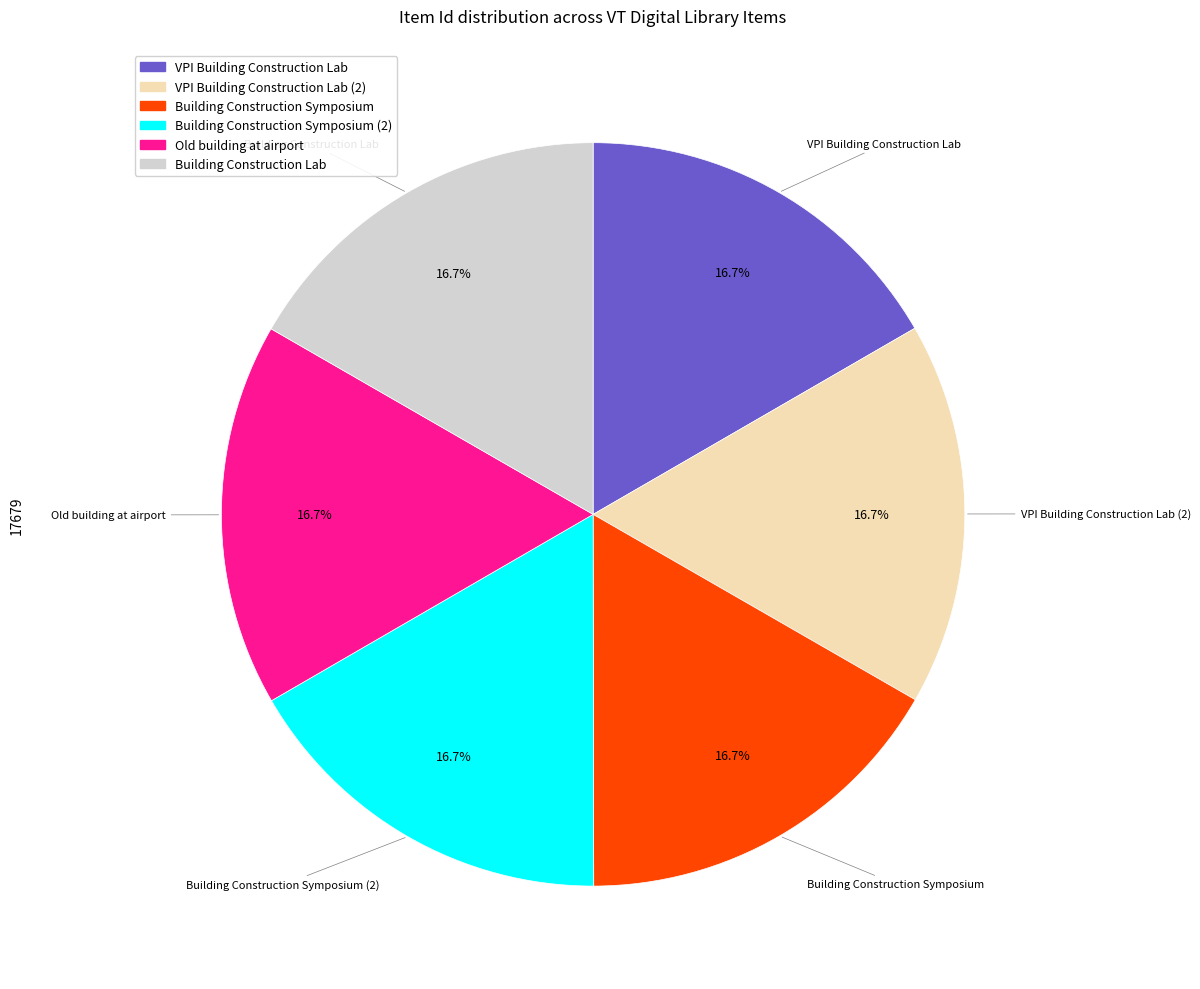

How many slices are in this pie chart?

6